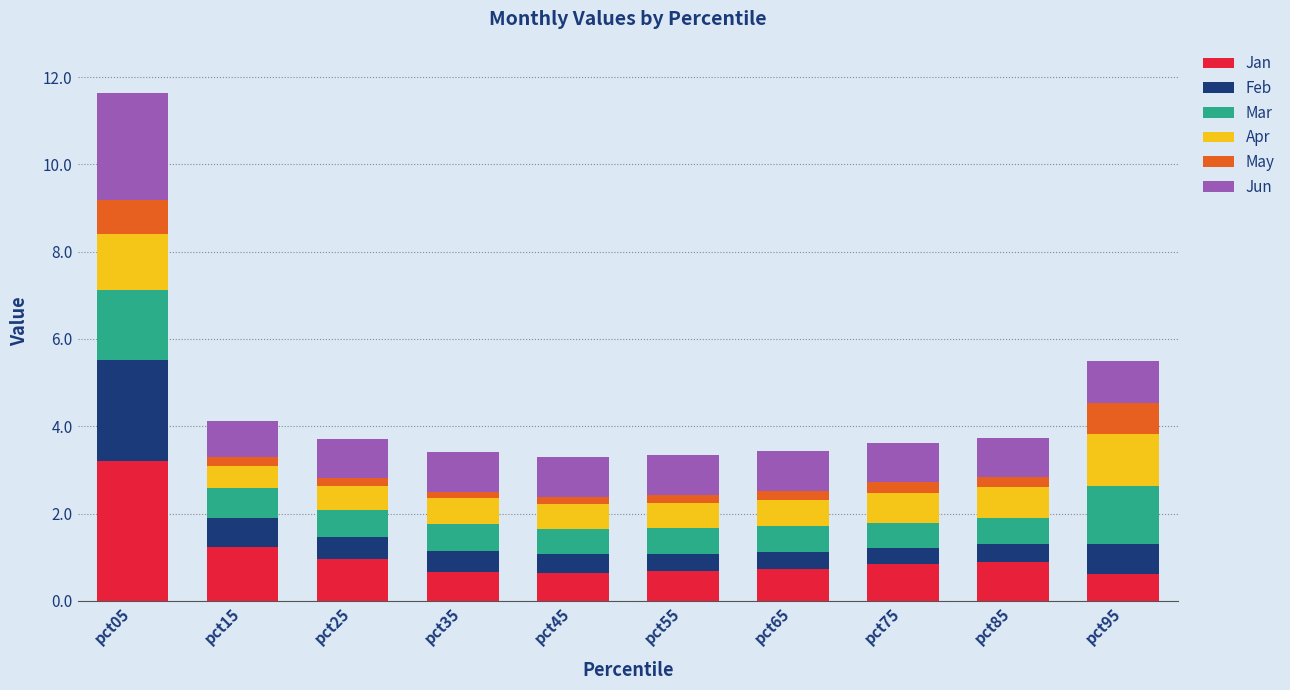

What is the total value across all series at pct45?

3.3